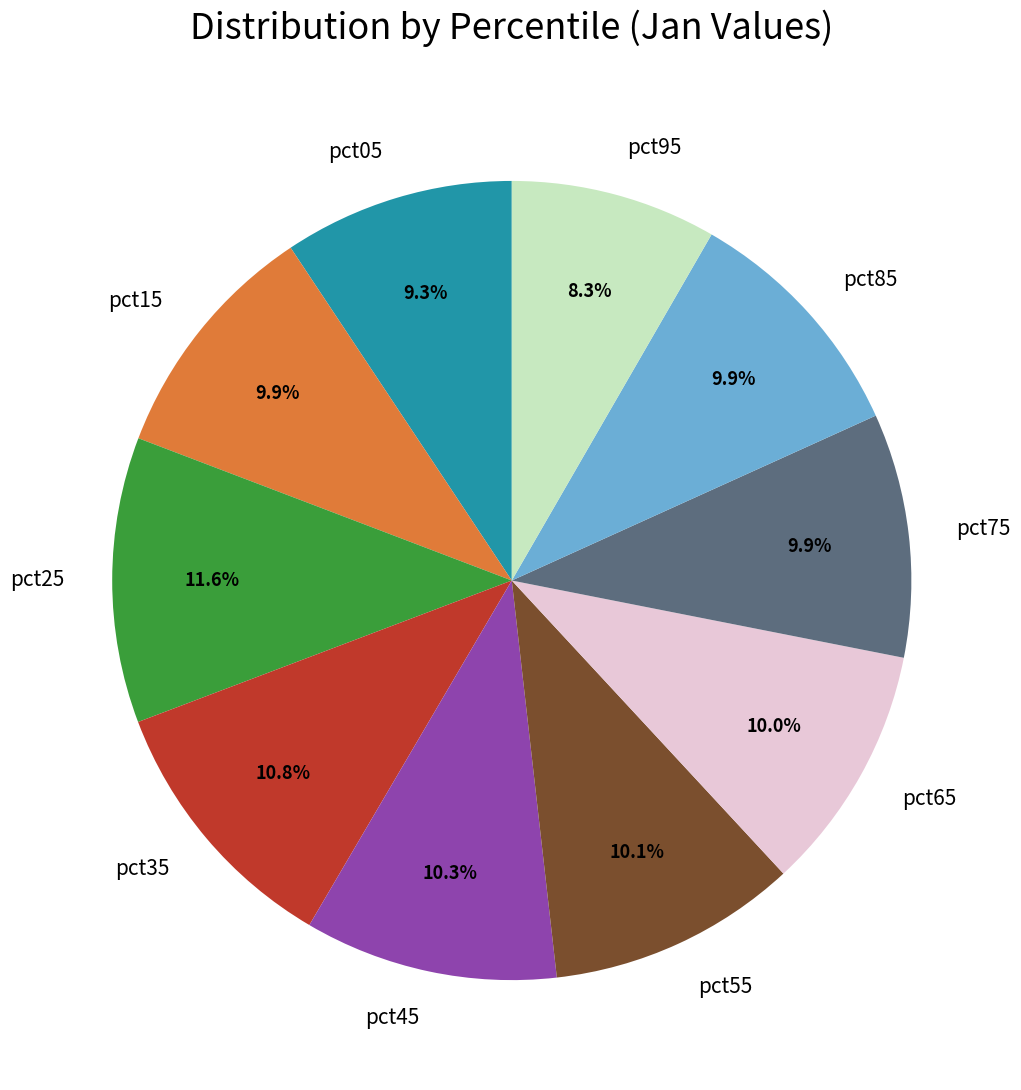

Combined, do pct25 and pct55 account for over 50%?

No